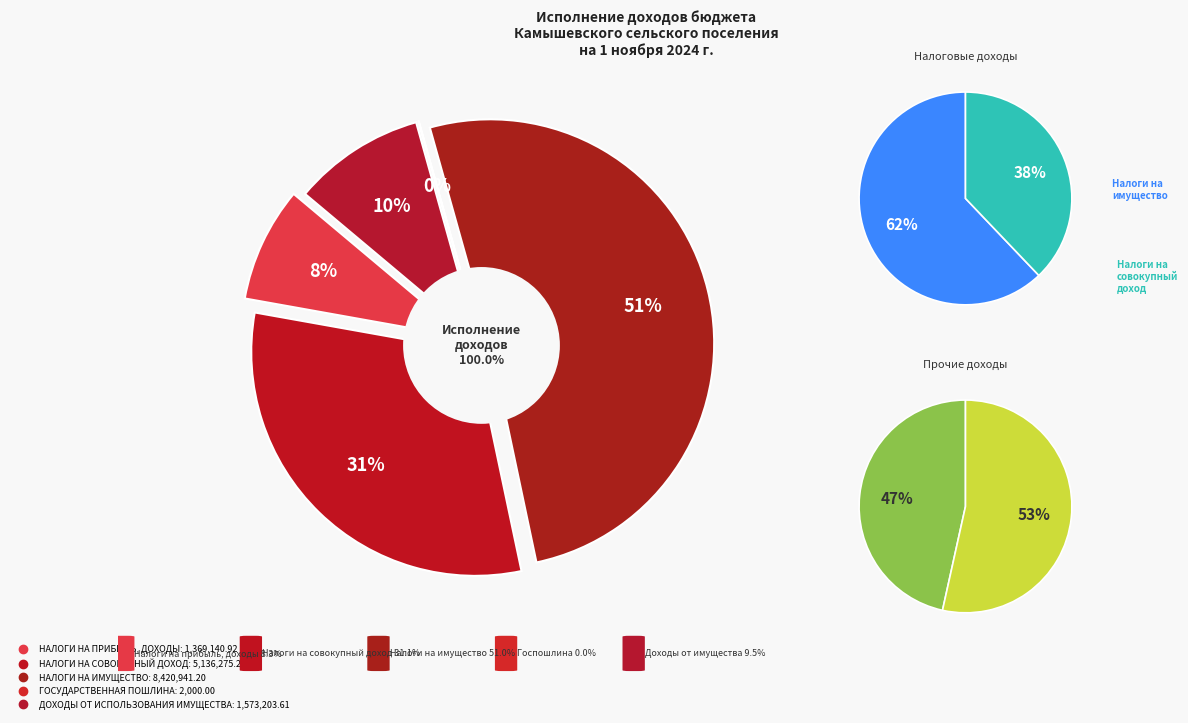

Count the number of slices in the pie.

5